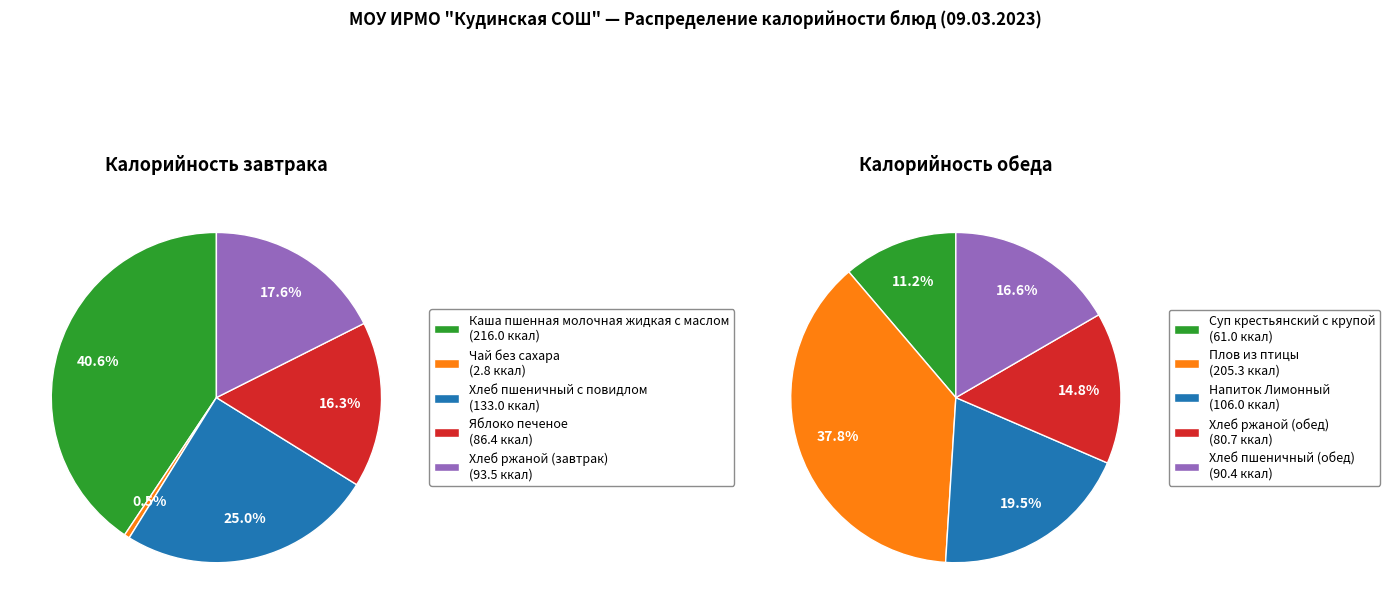

Rank the categories by value from highest to lowest.

Каша пшенная молочная жидкая с маслом, Плов из птицы, Хлеб пшеничный с повидлом, Напиток Лимонный, Хлеб ржаной (завтрак), Хлеб пшеничный (обед), Яблоко печеное, Хлеб ржаной (обед), Суп крестьянский с крупой, Чай без сахара